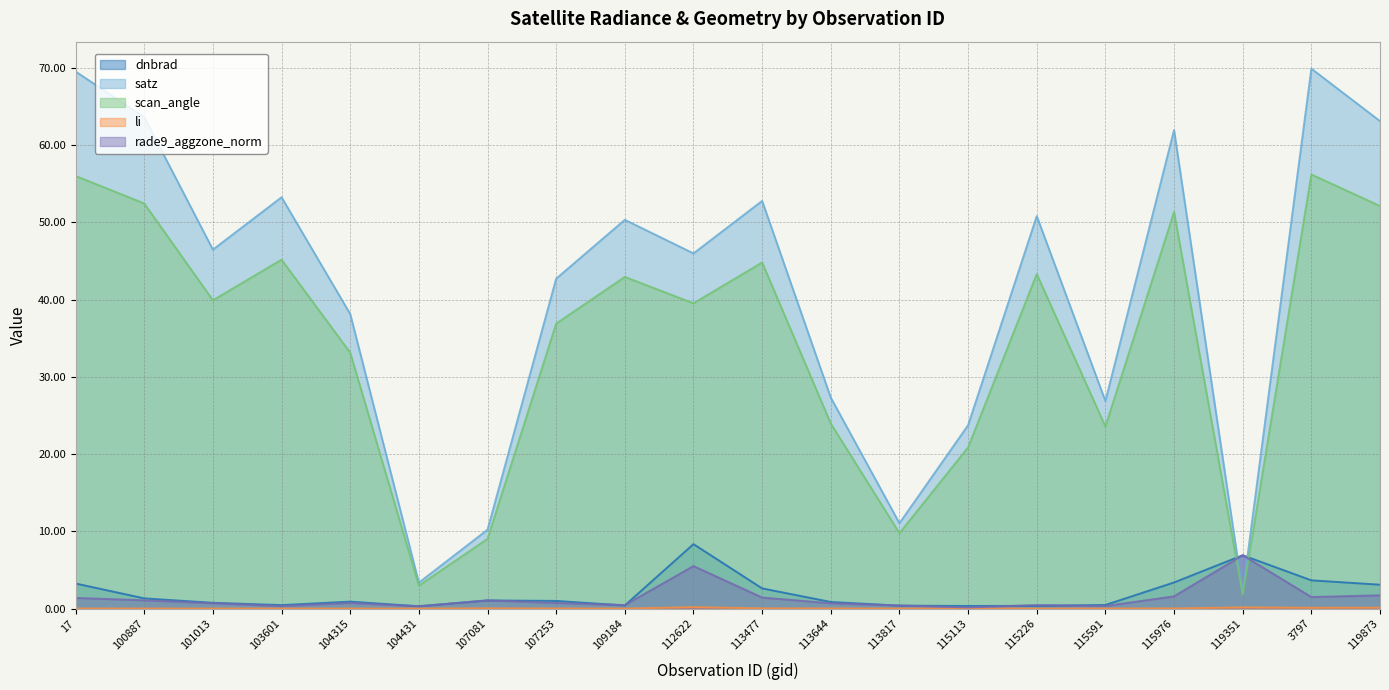

At which category does dnbrad reach its first local peak?

104315